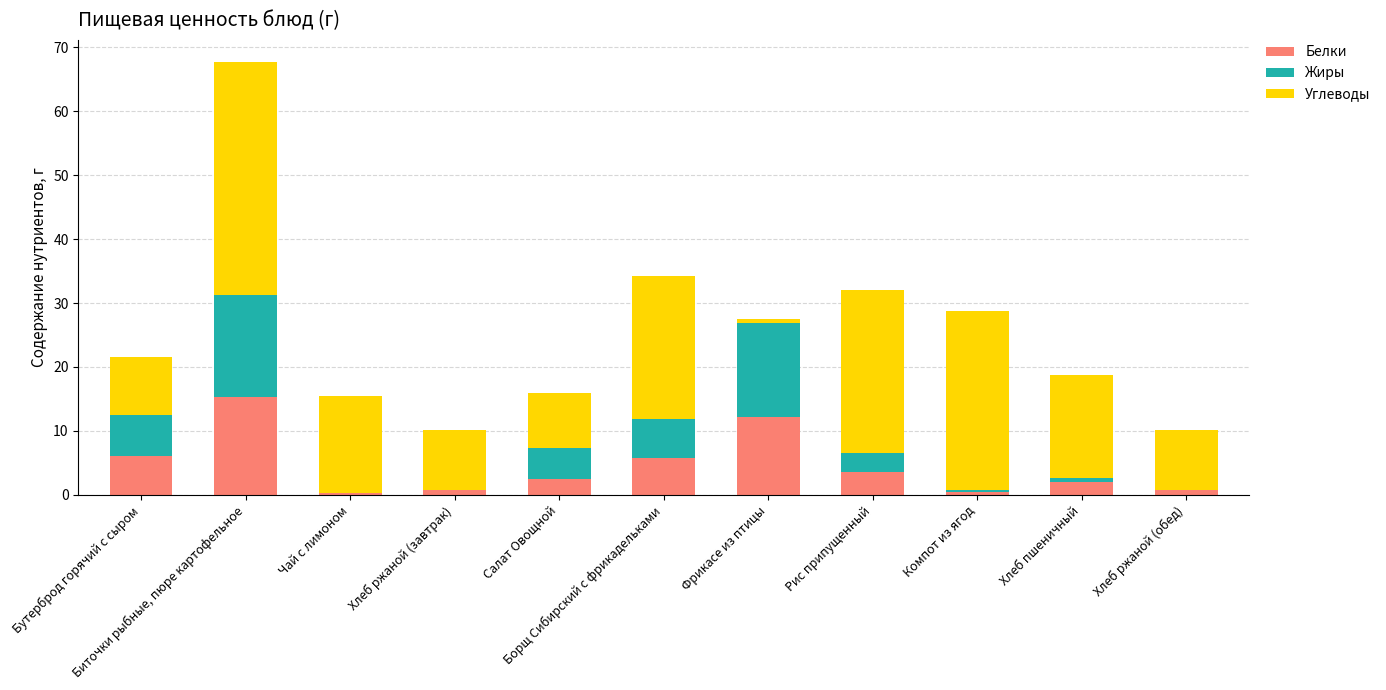

What is the sum of all Белки values?

49.3